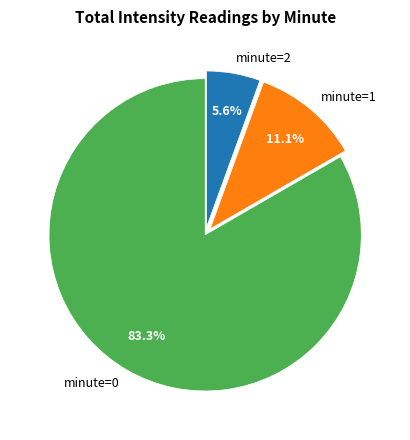

What is the smallest slice in the pie chart?

minute=2